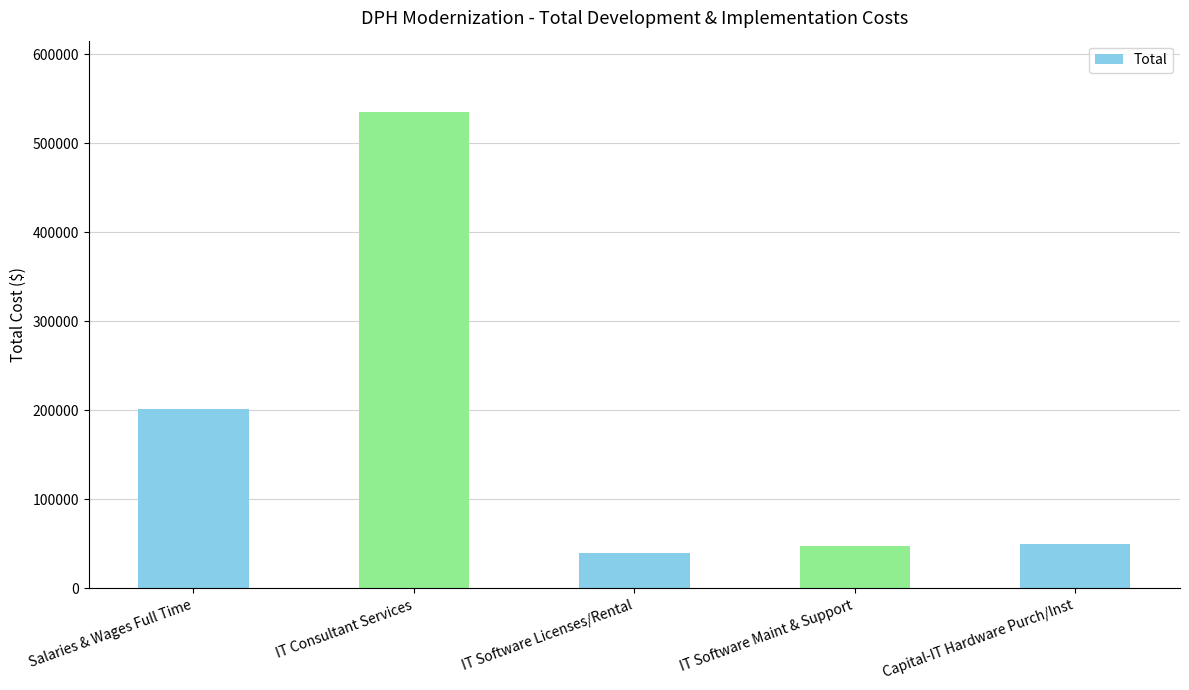

How many categories are shown in the chart?

5